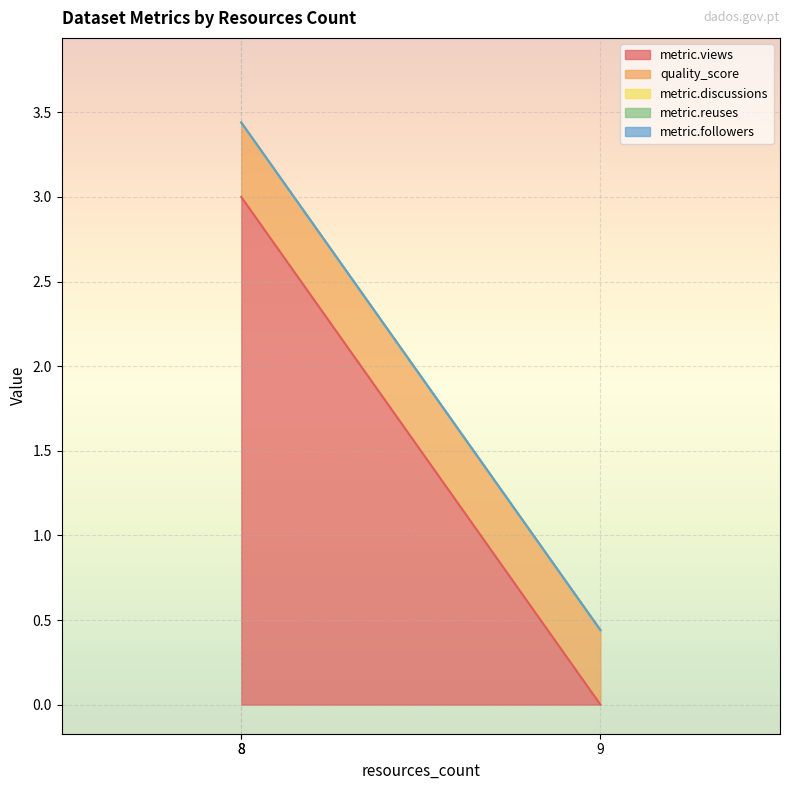

How many lines are shown in the chart?

5